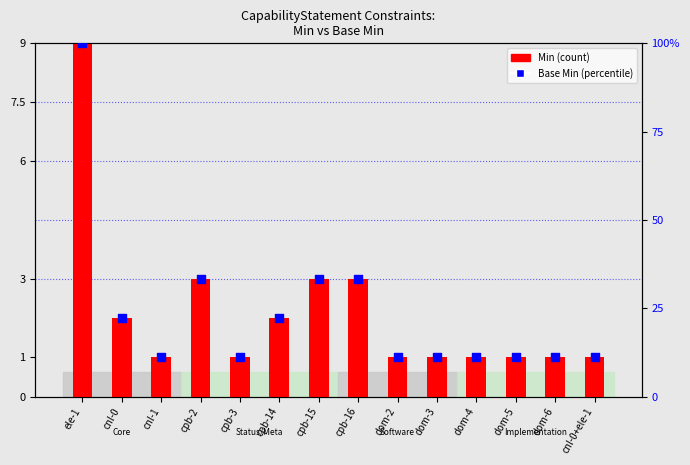

Is the value of Min (count) at cnl-0+ele-1 greater than the value of Base Min (percentile) at cpb-16?

No